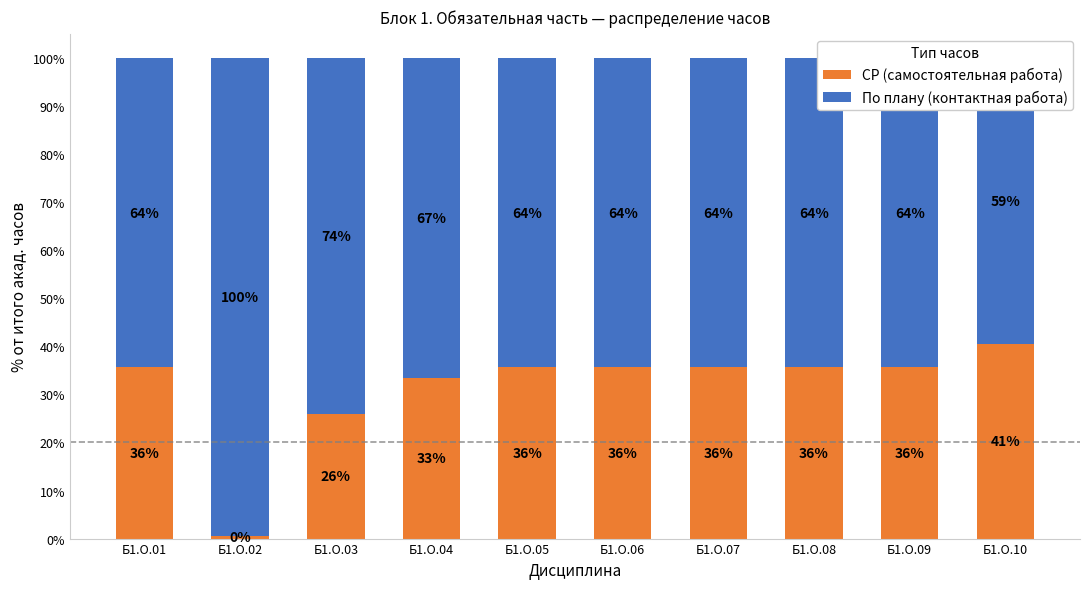

Reading right to left, extract all data points from this chart.

СР (самостоятельная работа): 40.6	35.6	35.6	35.6	35.6	35.6	33.4	25.9	0.5	35.6
По плану (контактная работа): 59.4	64.4	64.4	64.4	64.4	64.4	66.6	74.1	99.5	64.4